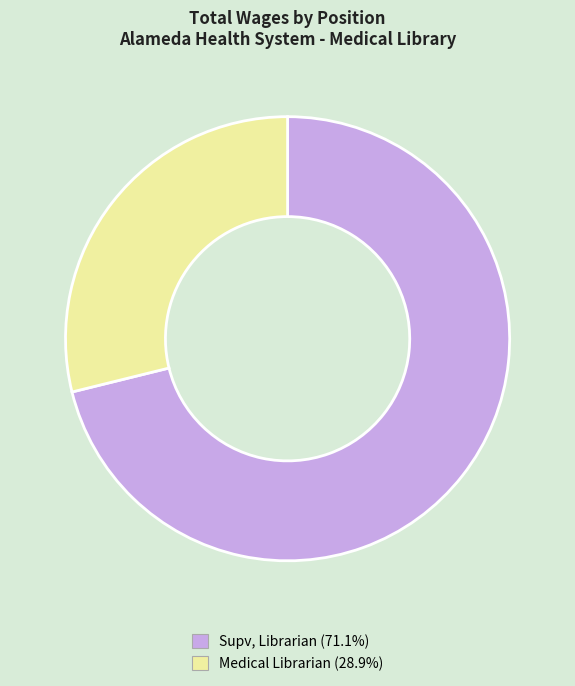

Is the sum of Supv, Librarian (71.1%) and Medical Librarian (28.9%) greater than half?

Yes